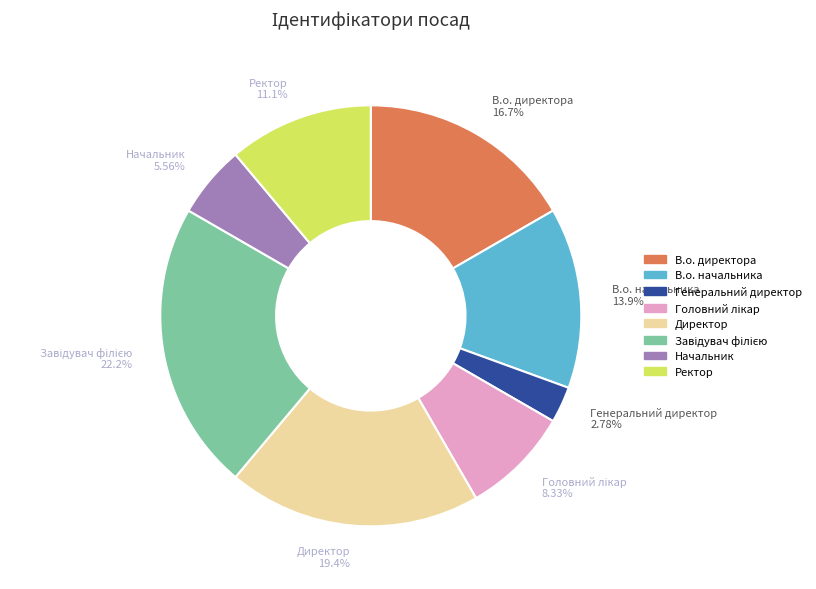

What is the ratio of the value at В.о. директора to the value at Ректор?

1.5